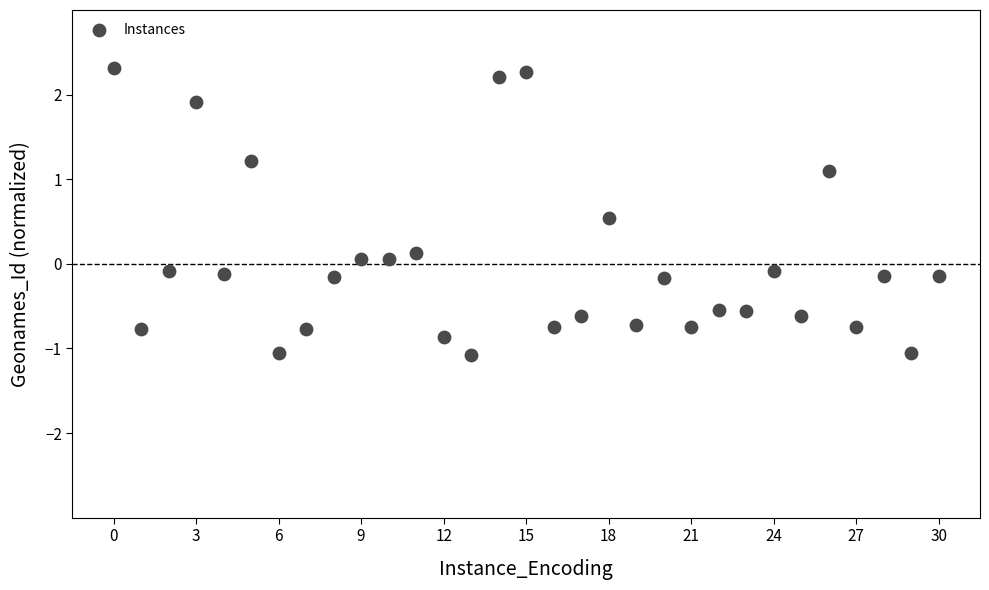

What is the range of Y values (max minus min)?

3.4